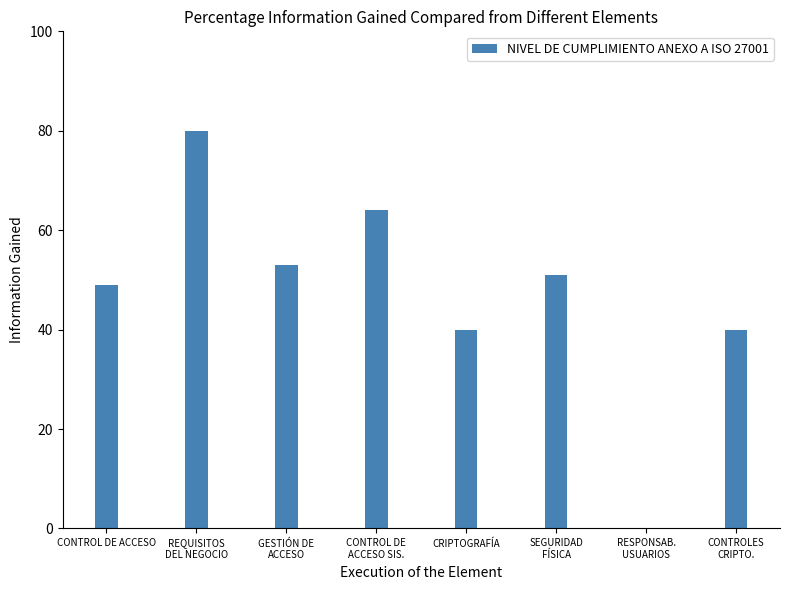

Is it true that the value at CRIPTOGRAFÍA is 65?

False